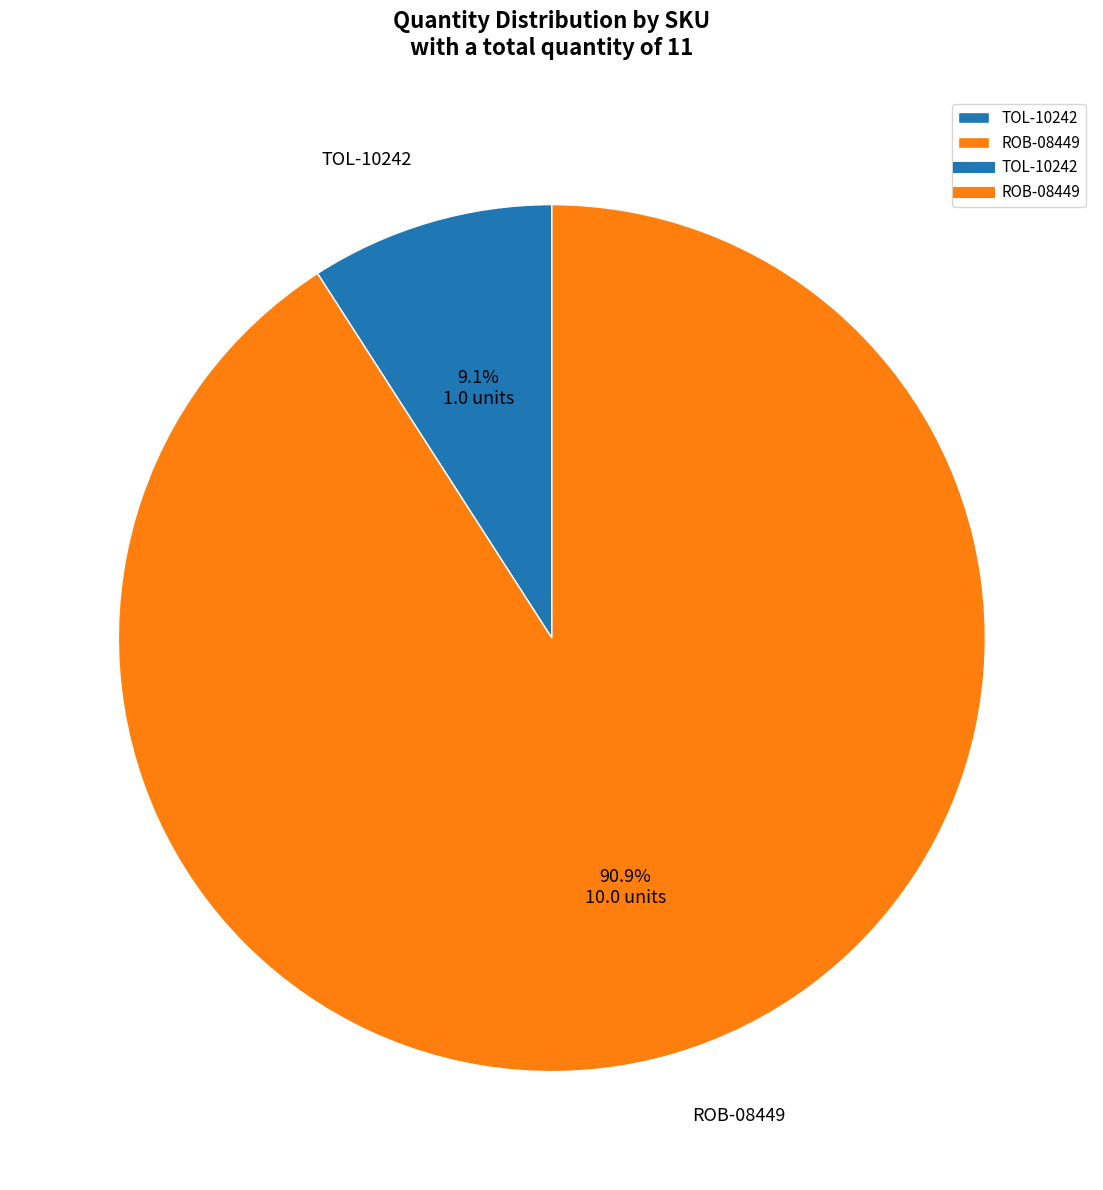

Which slice represents more than half of the pie?

ROB-08449